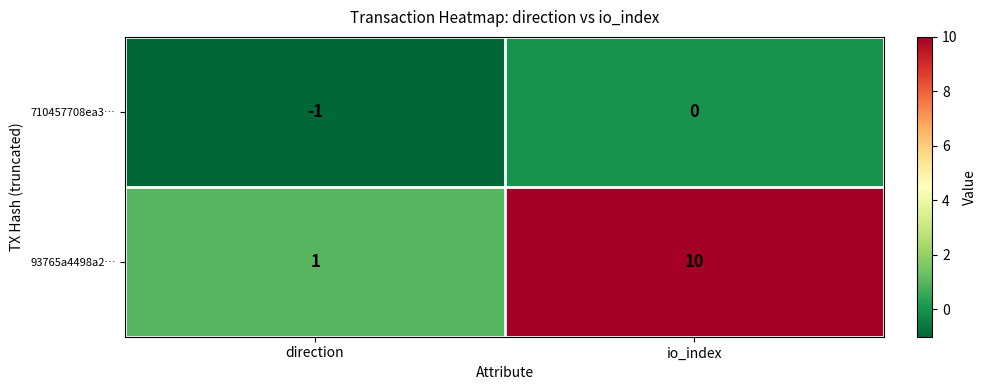

What is the difference between the highest and lowest values at io_index?

10